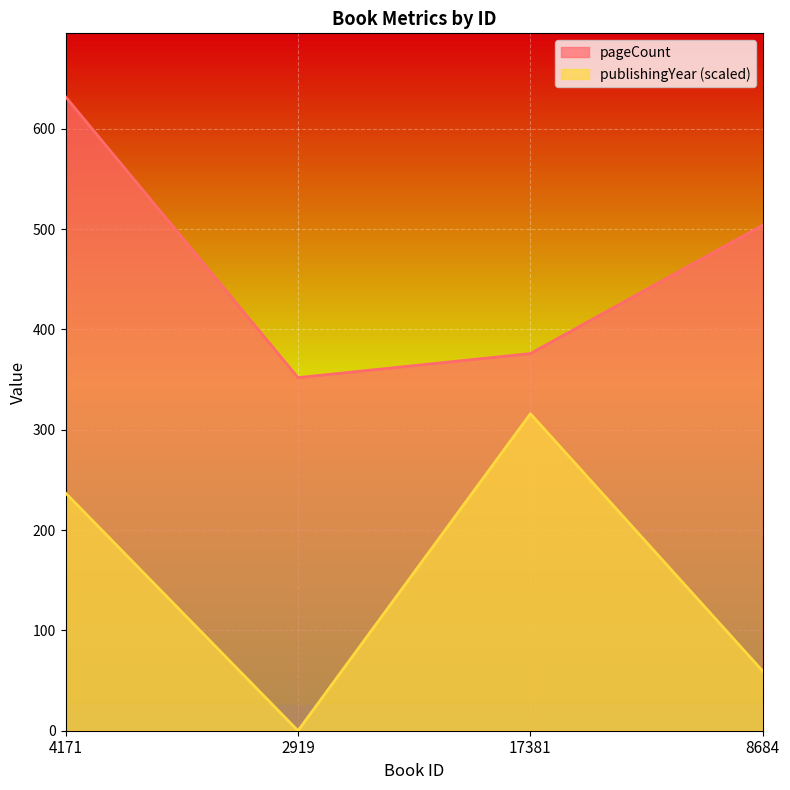

What position from the left is 2919?

2